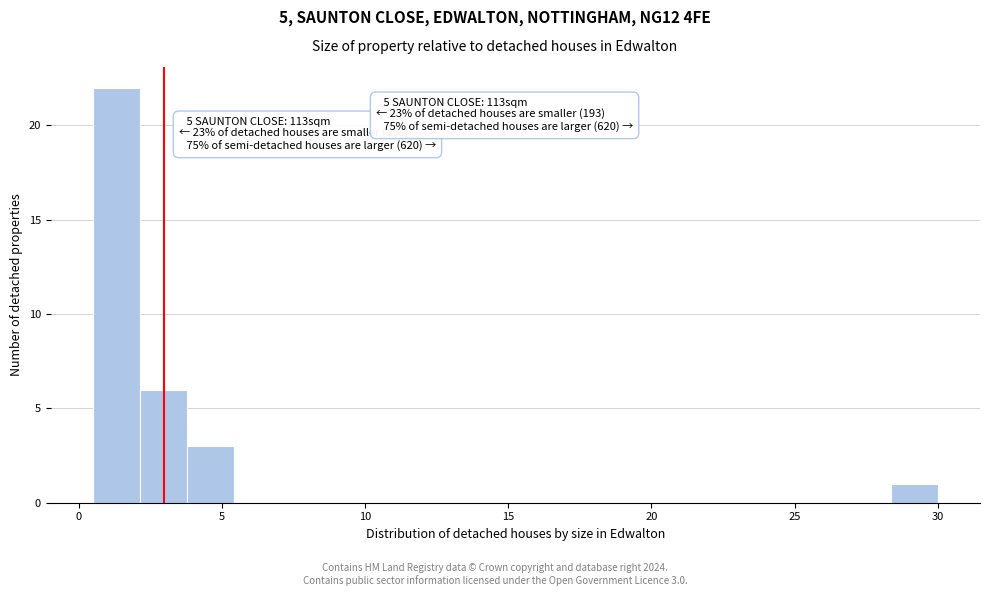

Around what value on the x-axis is the tallest bar? Give the approximate position of its centre, as read against the axis.

1.5